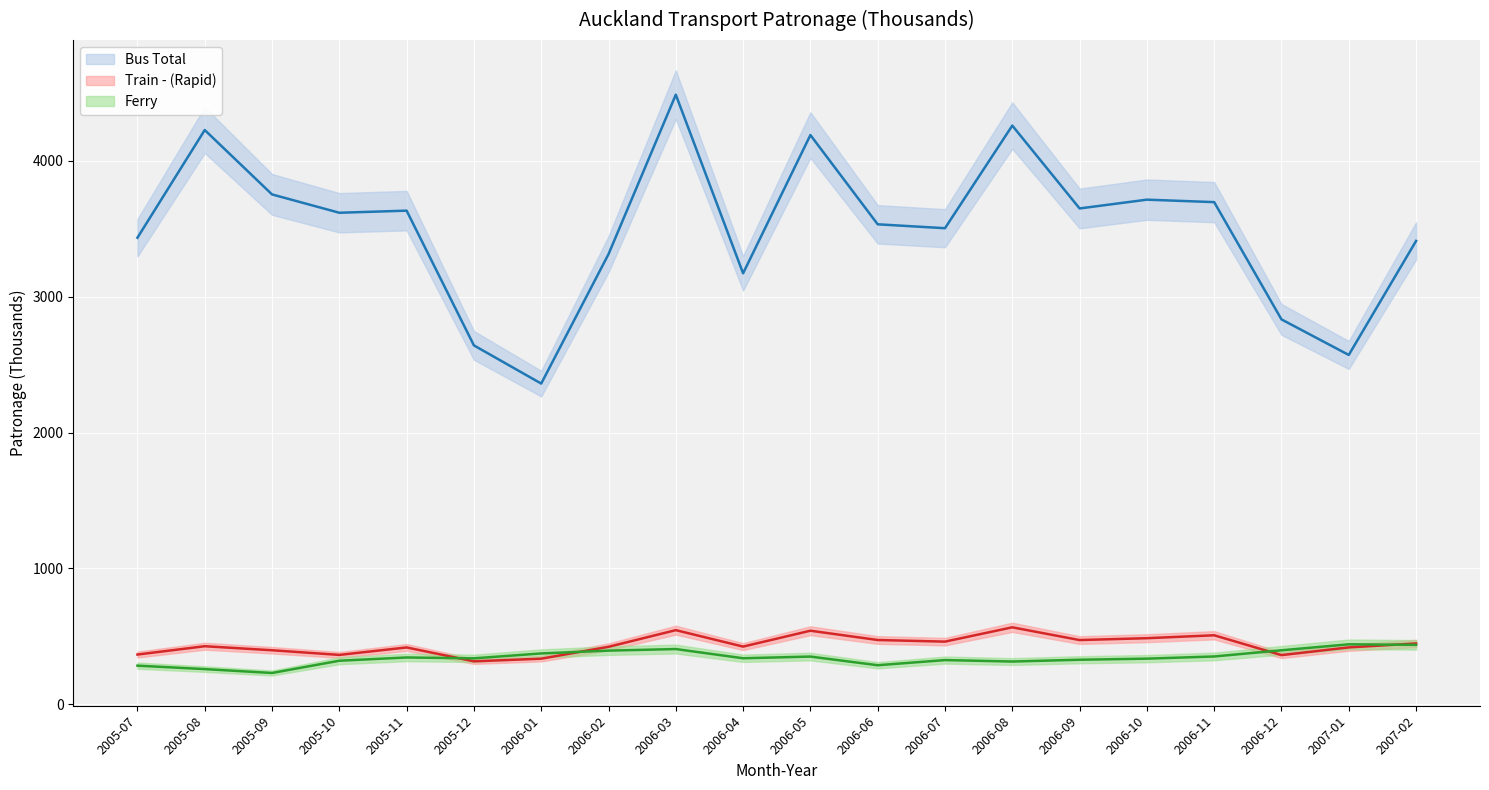

Which category has the highest value across all series?

2006-03